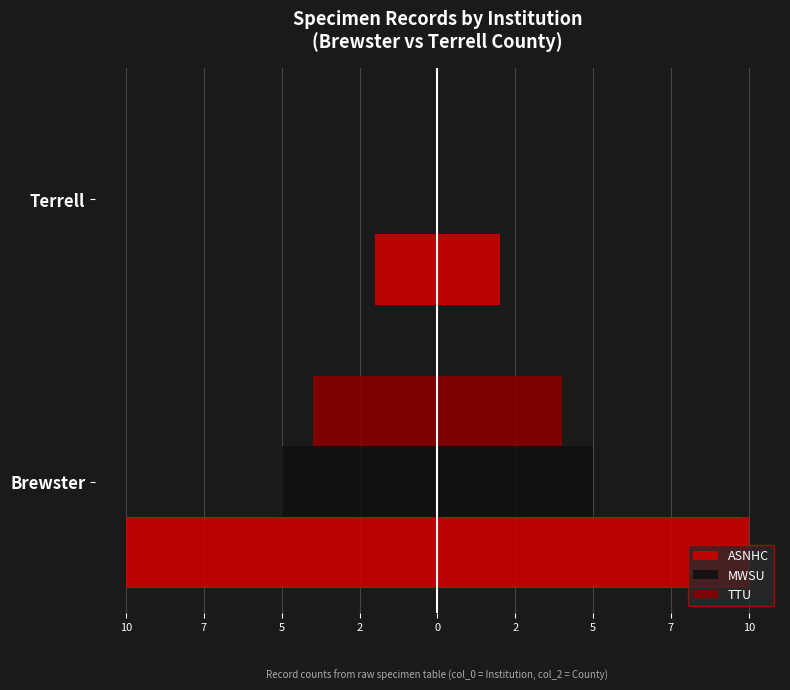

Are the bars grouped side by side (vs. stacked)?

Yes